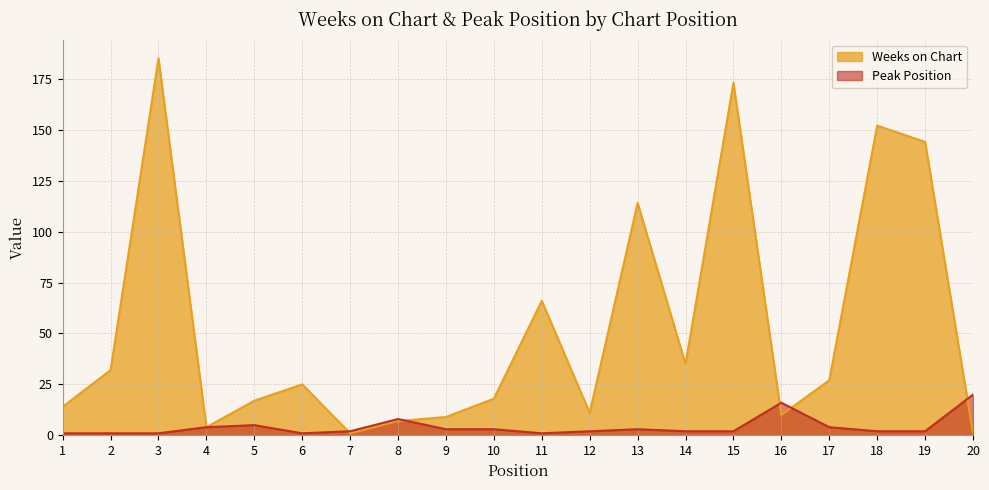

Is it true that Peak Position equals 2 at 3?

False